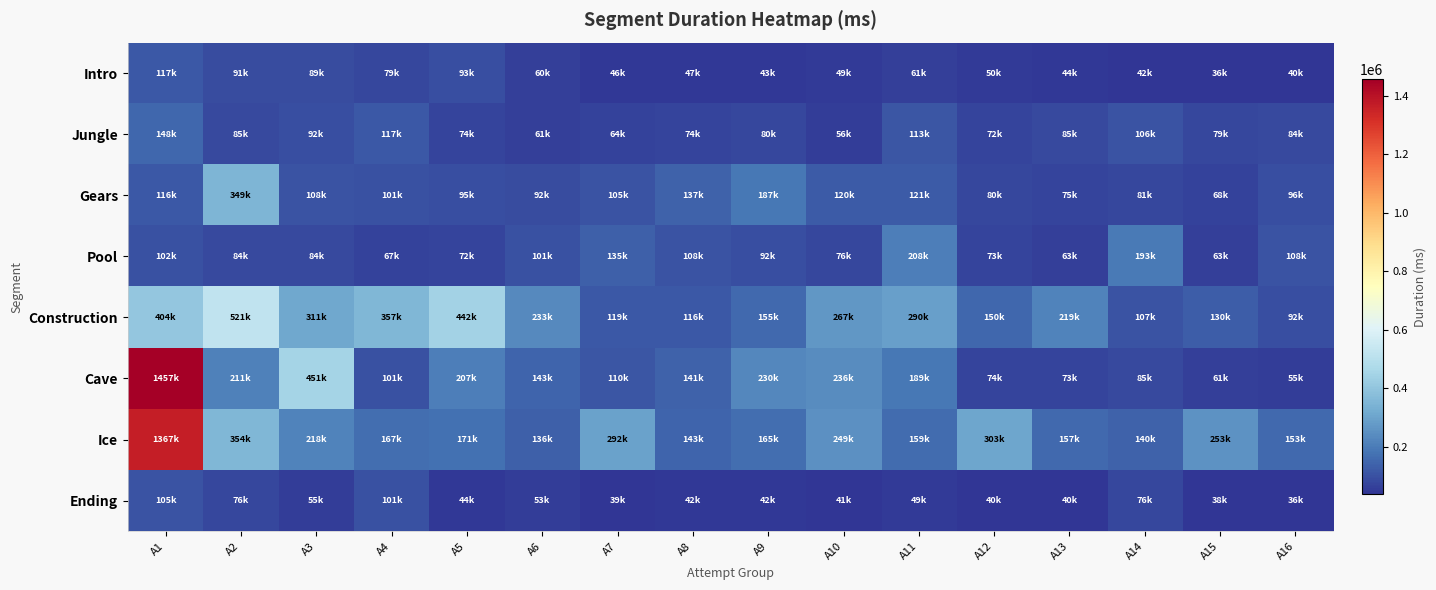

Reading left to right, list all the values displayed in this chart.

Intro: A1=116911	A2=91439	A3=89471	A4=79348	A5=92687	A6=59687	A7=46155	A8=46904	A9=43126	A10=48845	A11=61372	A12=50187	A13=43843	A14=41593	A15=36219	A16=40012
Jungle: A1=147625	A2=85387	A3=92189	A4=116755	A5=74033	A6=60783	A7=64436	A8=74032	A9=79625	A10=55903	A11=112641	A12=71998	A13=84687	A14=106312	A15=79250	A16=84410
Gears: A1=115623	A2=348847	A3=108340	A4=100690	A5=94783	A6=91631	A7=105041	A8=136623	A9=186684	A10=119720	A11=120566	A12=80030	A13=74717	A14=80560	A15=67659	A16=95718
Pool: A1=102437	A2=84030	A3=84189	A4=67371	A5=71904	A6=100670	A7=134770	A8=107751	A9=91937	A10=75875	A11=207673	A12=72780	A13=63464	A14=193013	A15=62793	A16=108078
Construction: A1=404406	A2=521220	A3=310779	A4=356564	A5=441765	A6=233278	A7=119128	A8=116183	A9=155296	A10=267405	A11=289848	A12=149576	A13=219188	A14=107376	A15=130094	A16=91812
Cave: A1=1457498	A2=211216	A3=451283	A4=101341	A5=207347	A6=142730	A7=110064	A8=140998	A9=230265	A10=236469	A11=188624	A12=74468	A13=72940	A14=85031	A15=60935	A16=54967
Ice: A1=1366594	A2=353642	A3=218066	A4=167099	A5=171001	A6=135904	A7=291843	A8=143312	A9=165089	A10=249062	A11=158643	A12=303237	A13=157188	A14=140317	A15=252998	A16=152811
Ending: A1=104686	A2=76434	A3=55496	A4=101275	A5=44230	A6=53435	A7=38625	A8=42217	A9=42243	A10=41469	A11=48778	A12=39658	A13=40187	A14=75807	A15=37994	A16=36379